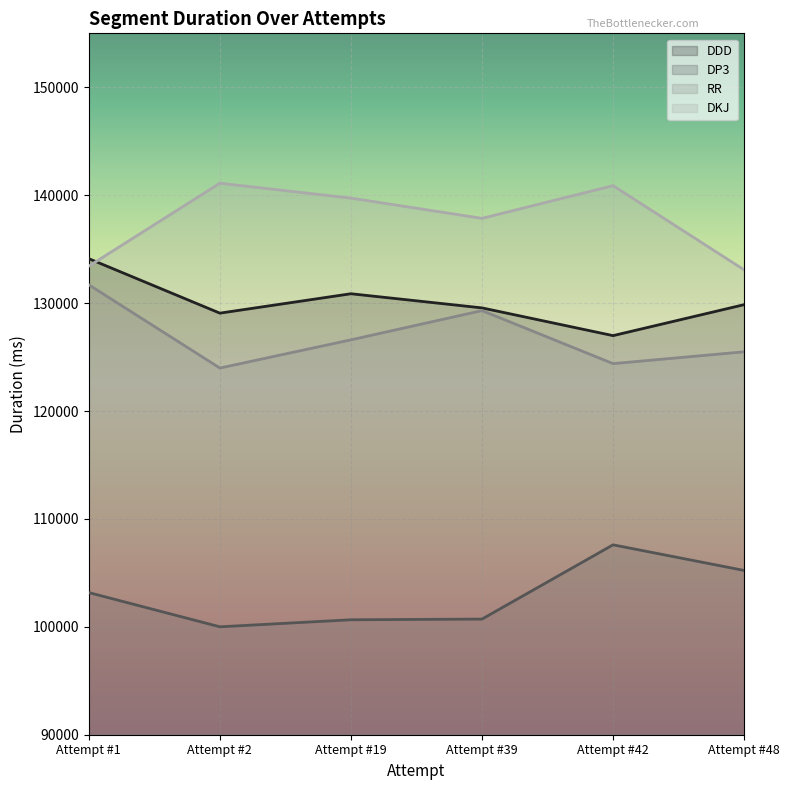

The DDD series shows 215515 at Attempt #2. True or false?

False